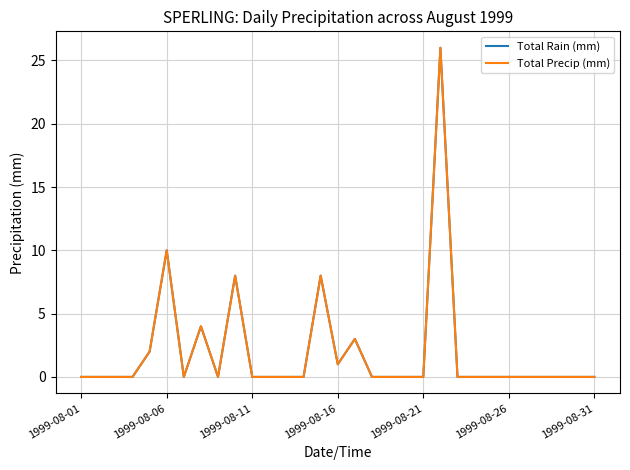

True or false: Total Precip (mm) and Total Rain (mm) intersect in this chart.

False